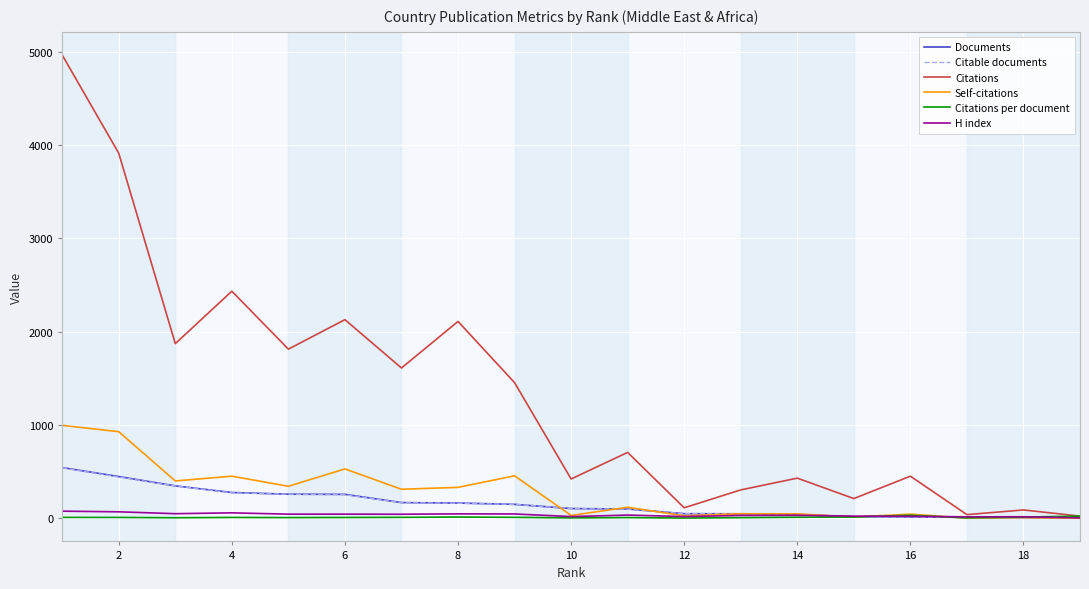

Which series has the largest total across all categories?

Citations